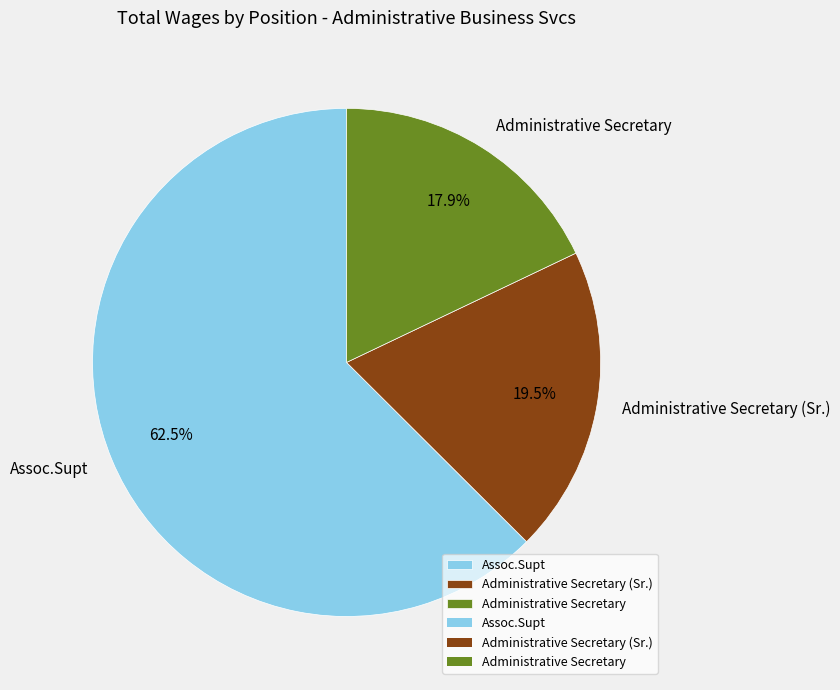

How many segments does this pie chart have?

3